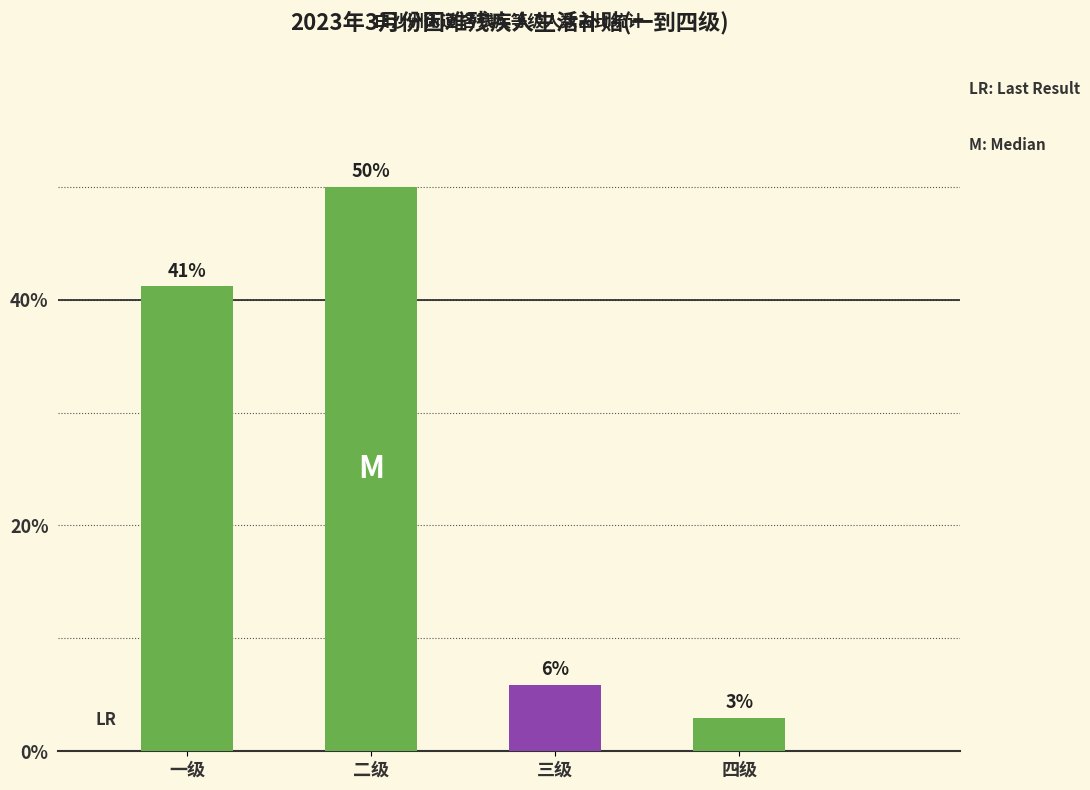

How many distinct data groups are displayed?

1